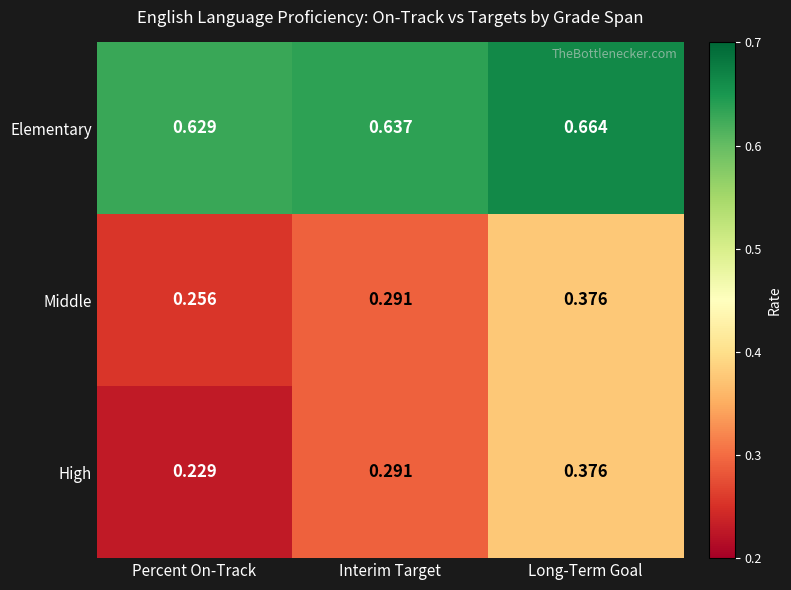

Which category has the lowest value in the High series?

Percent On-Track